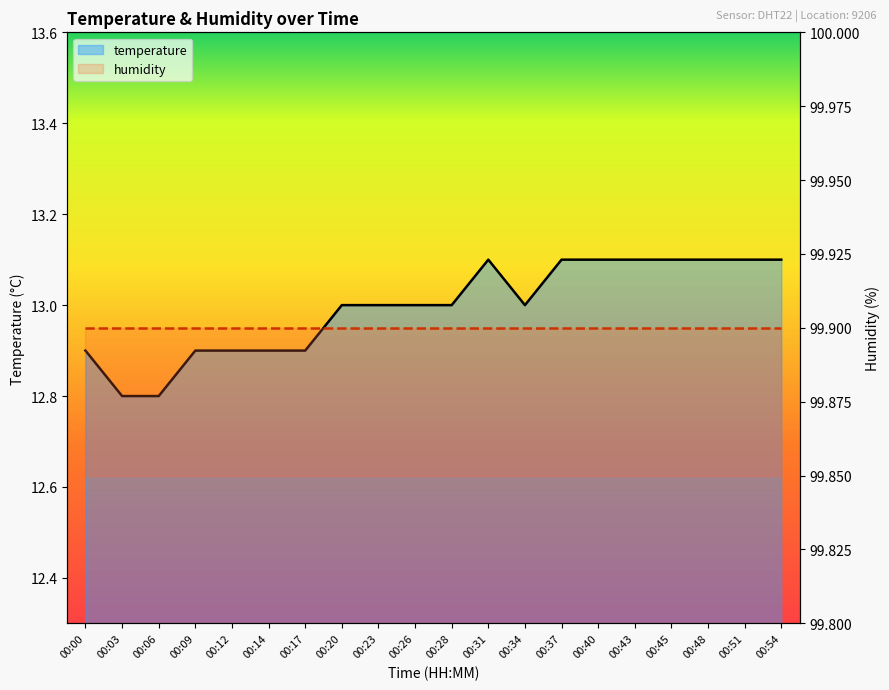

The chart shows a value of 12.9 at 00:17. True or false?

True